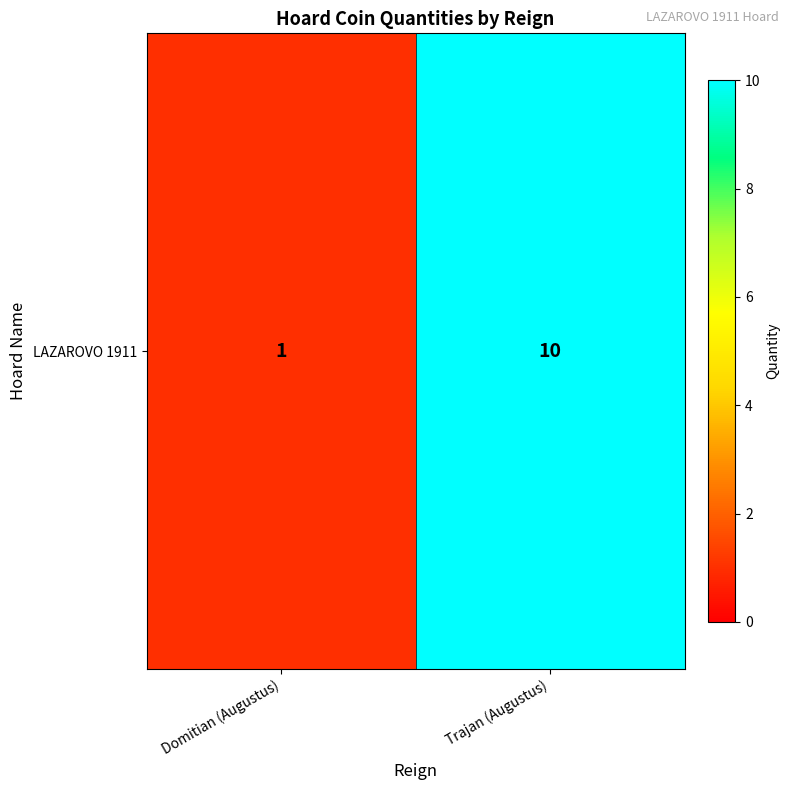

What is the ratio of the value at Domitian (Augustus) to the value at Trajan (Augustus)?

0.1